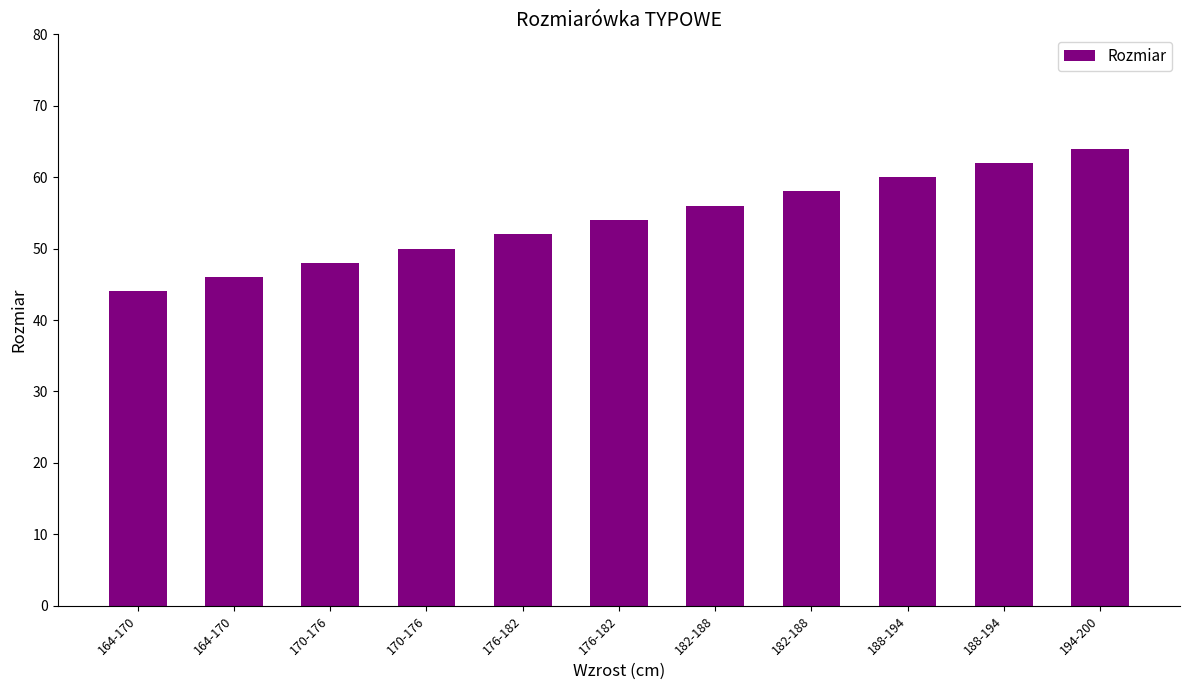

Is it true that the value at 182-188 is 56?

True